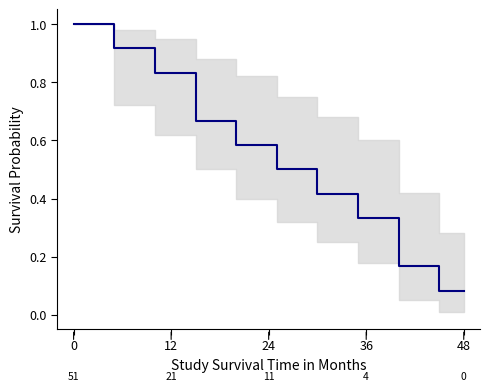

What is the maximum value shown in the chart?

1.0